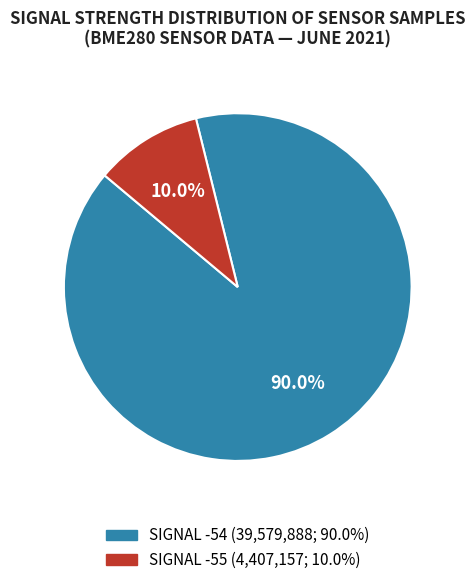

Does any single category account for the majority?

Yes